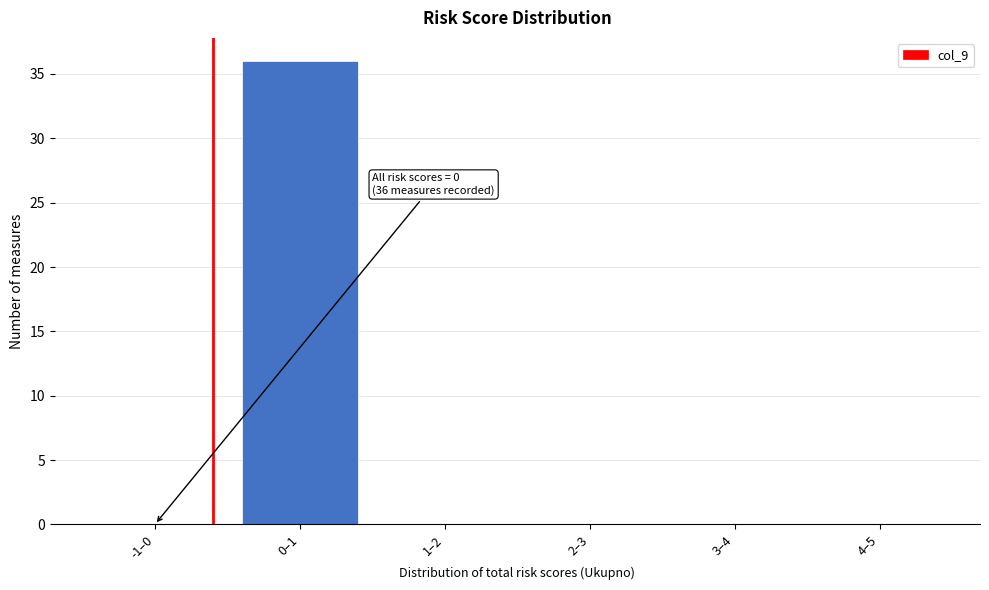

Reading left to right, extract all data points from this chart.

-1–0=0	0–1=36	1–2=0	2–3=0	3–4=0	4–5=0